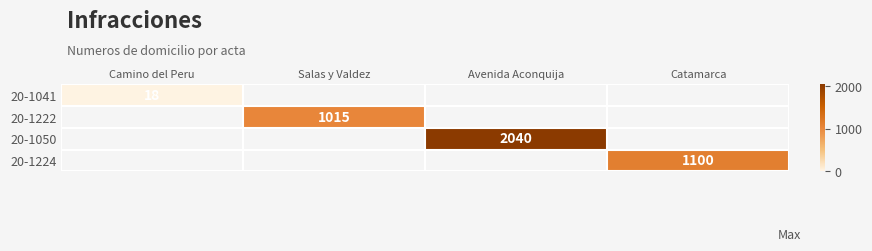

True or false: 20-1224 has a value of 1100 at Catamarca.

True